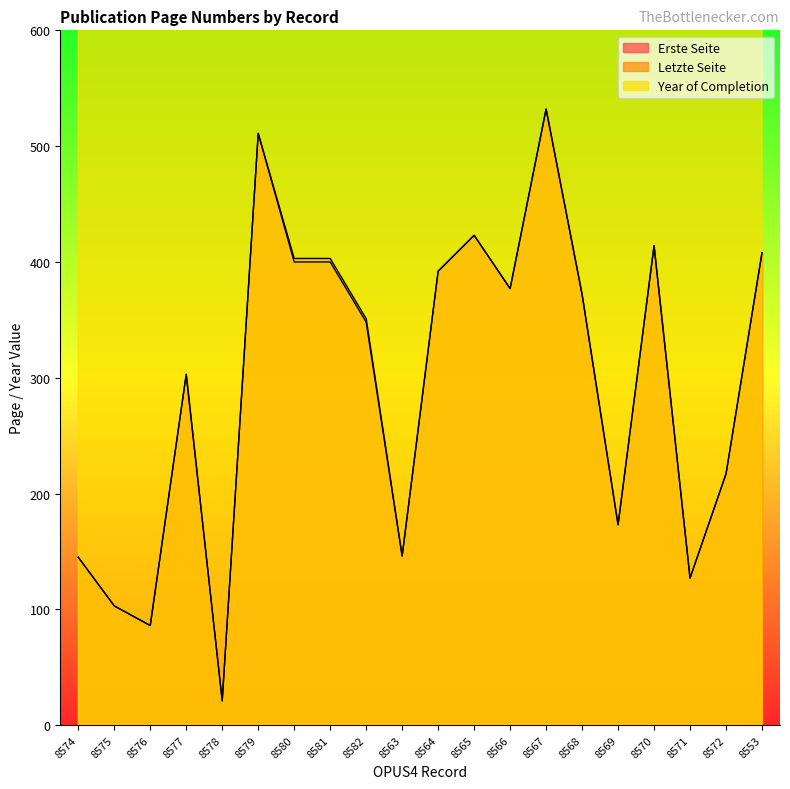

What is the difference between the maximum and second lowest values in the Erste Seite series?

446